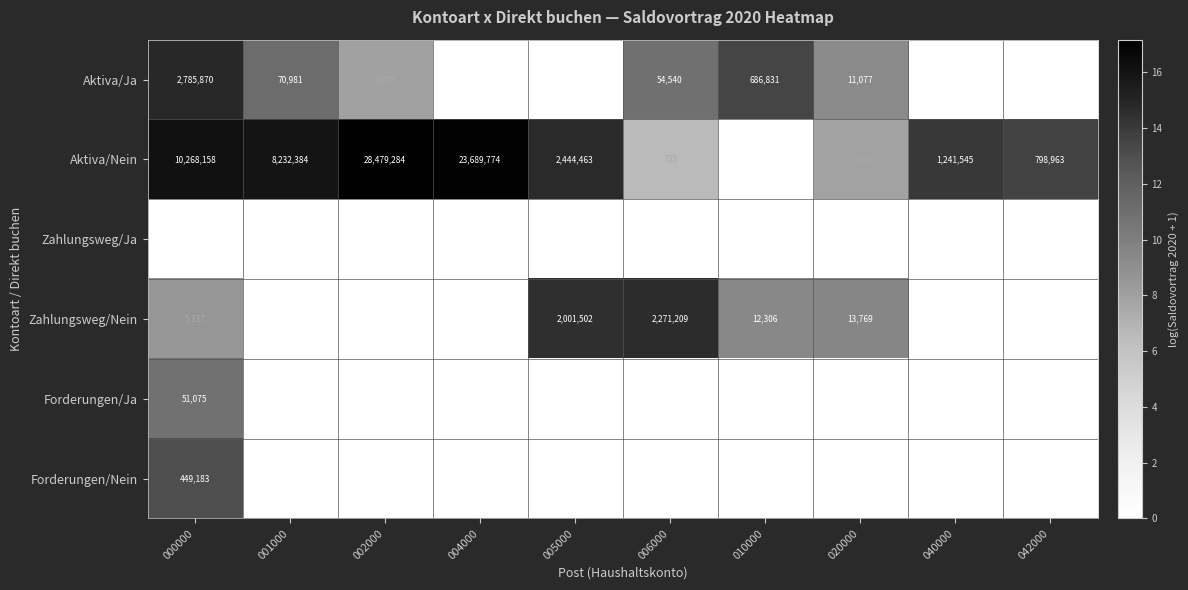

Is the value of Zahlungsweg/Nein at 006000 greater than the value of Aktiva/Ja at 006000?

Yes